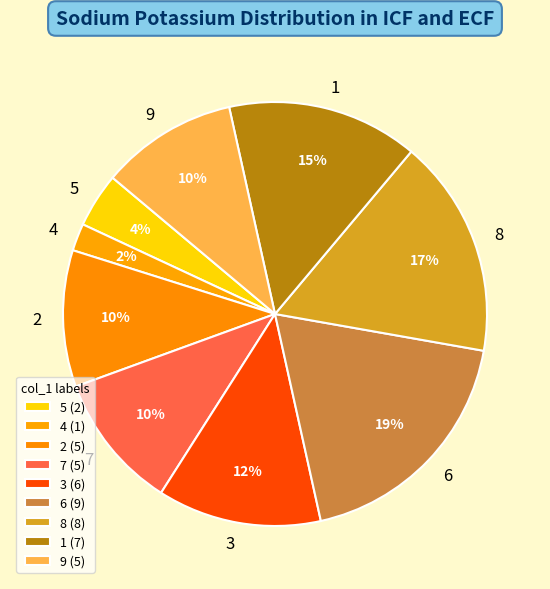

Between 4 and 7, which is larger?

7